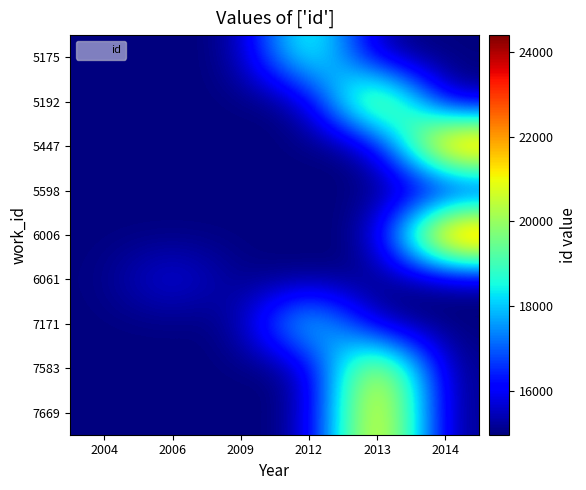

Which series has the widest spread of values?

6006